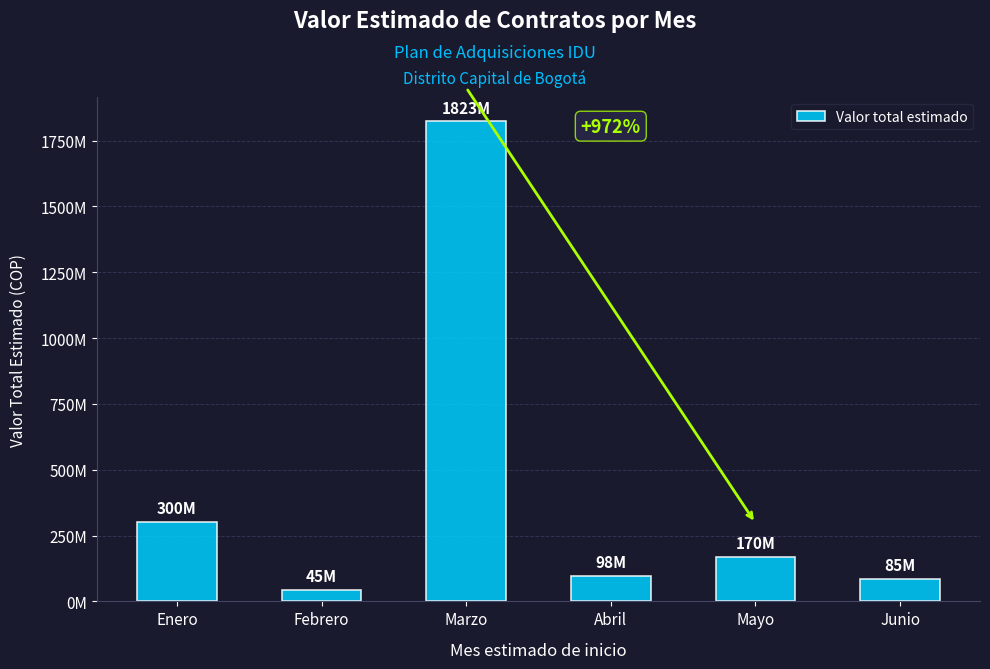

What is the minimum value shown in the chart?

45000000